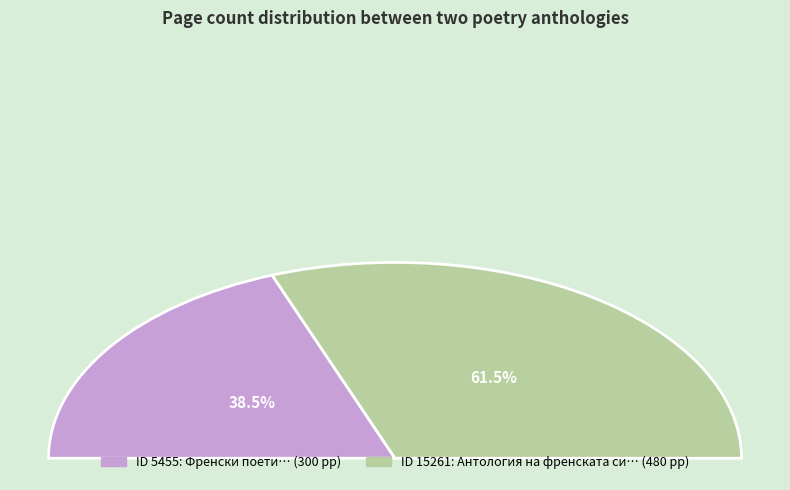

Which slice is the largest?

15261